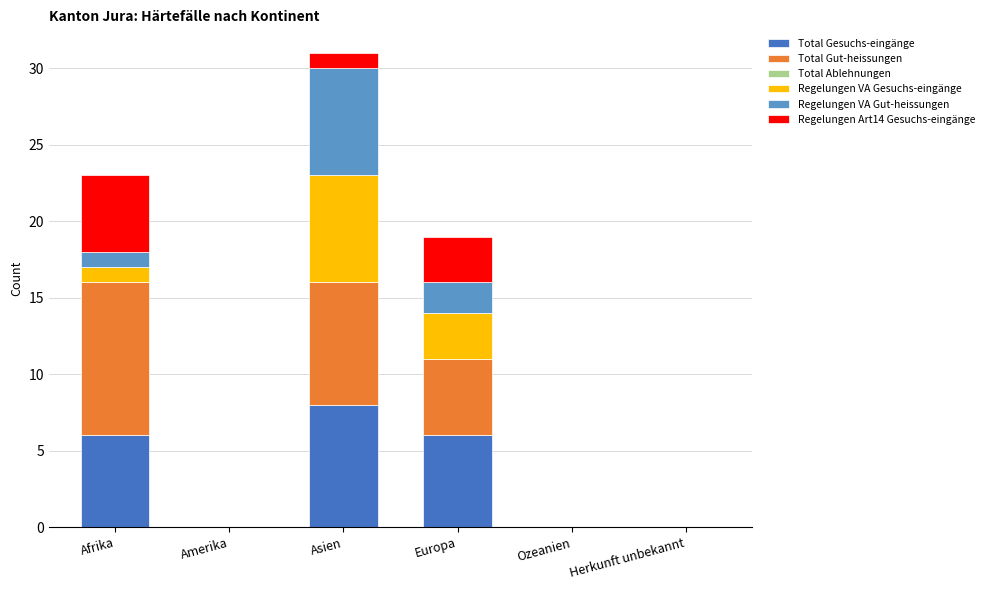

The Total Gesuchs-eingänge series shows 6 at Europa. True or false?

True